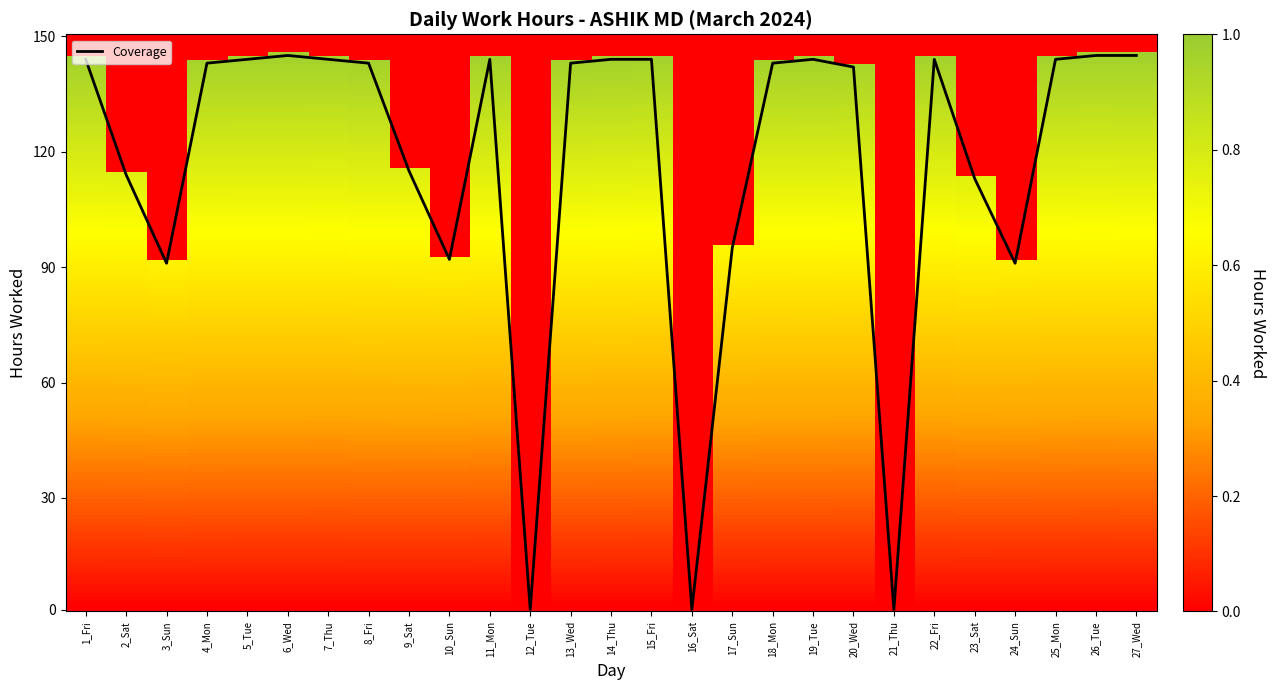

True or false: the data shows 87 at 22_Fri.

False